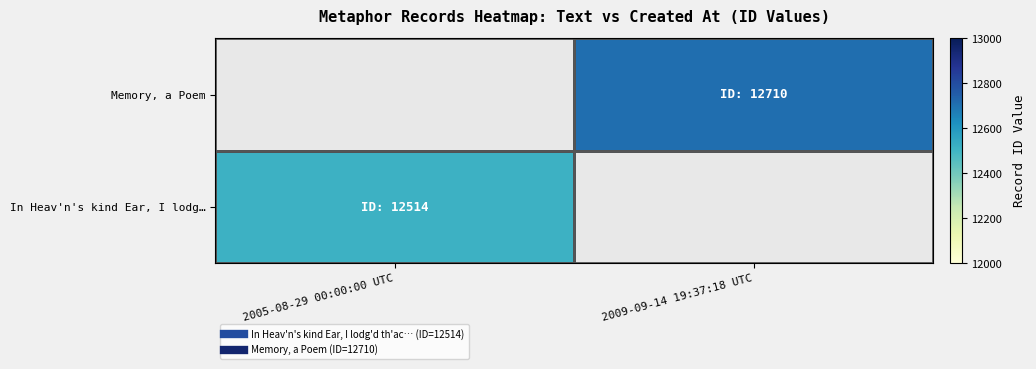

Rank the series at 2009-09-14 19:37:18 UTC from lowest to highest value.

In Heav'n's kind Ear, I lodg…, Memory, a Poem